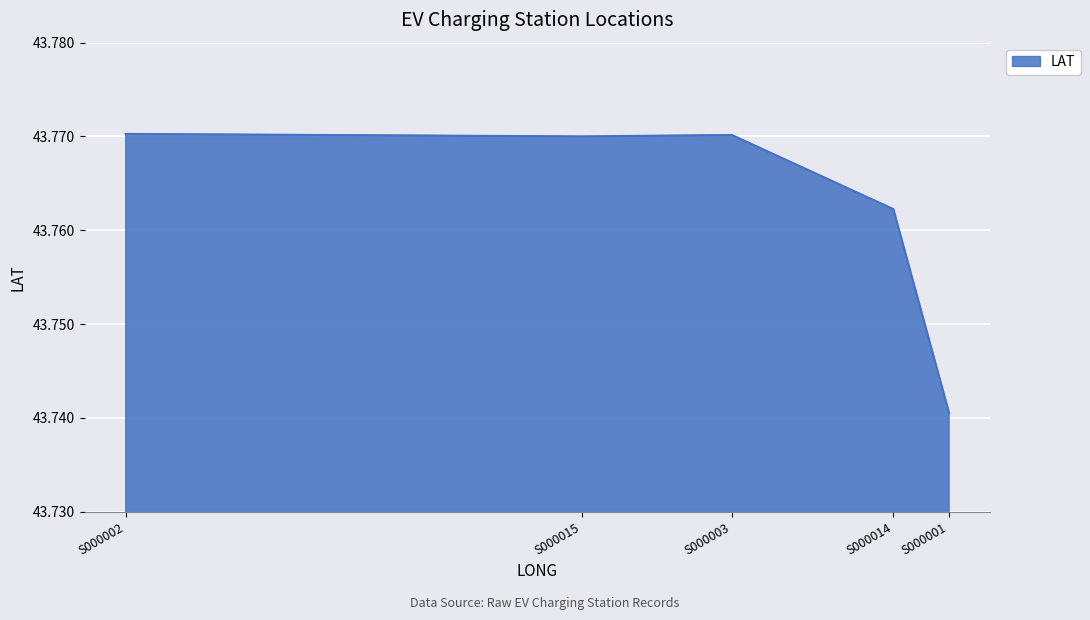

What position from the left is S000015?

2